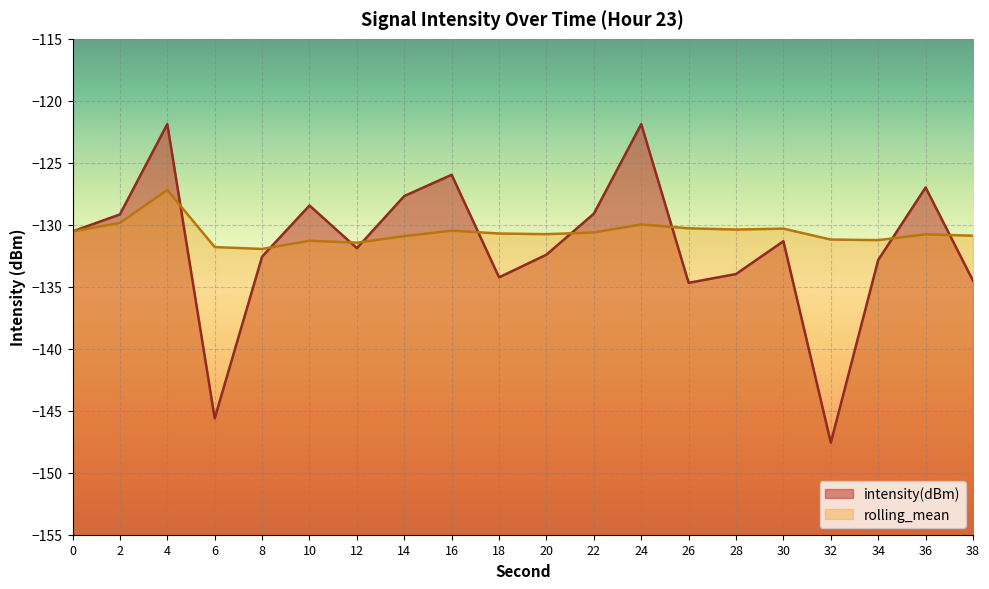

The value of rolling_mean at 24 is -130.0. True or false?

True